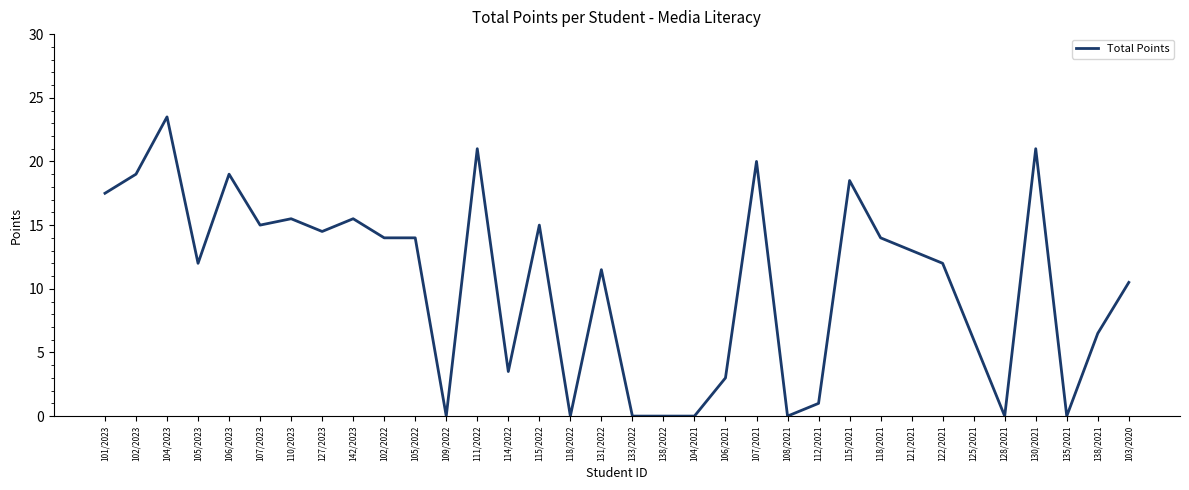

Does the chart have visible grid lines?

No